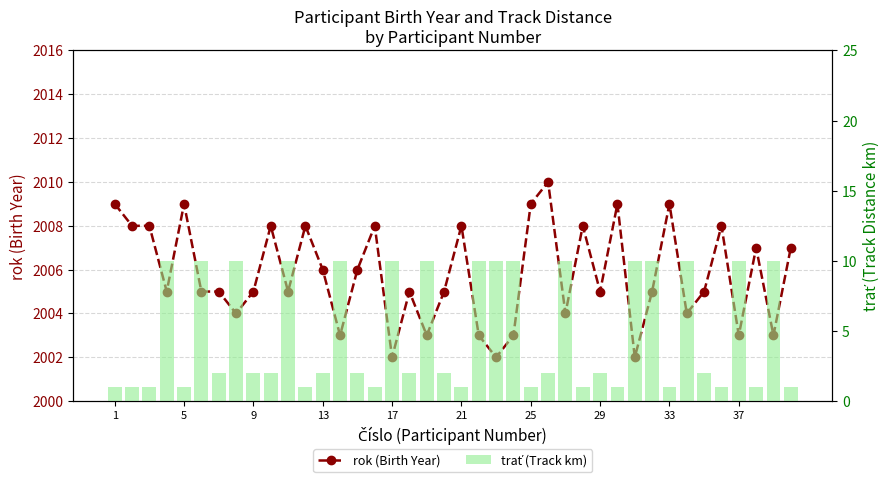

How many trať (Track km) values are between 1 and 10?

40